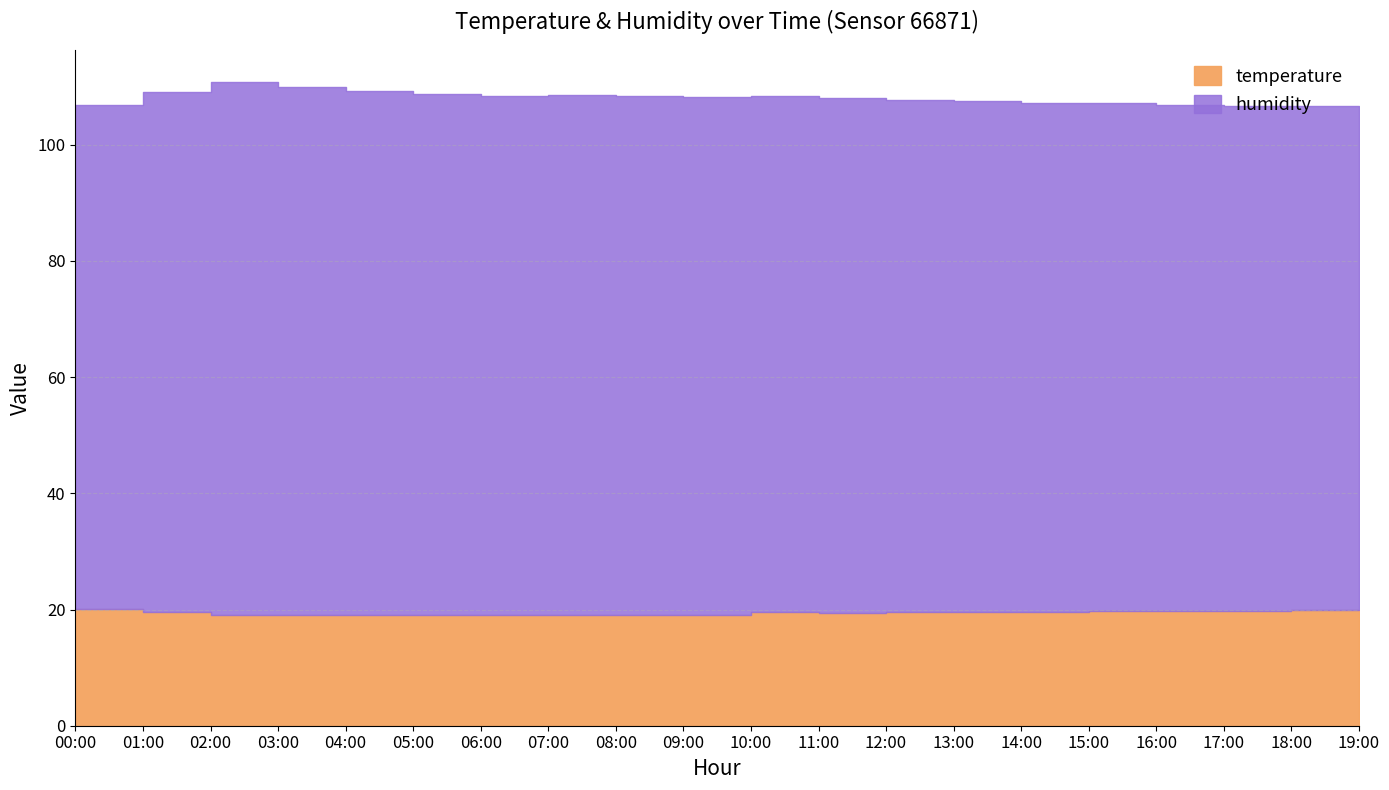

Rank the series by their maximum value, from lowest to highest.

temperature, humidity